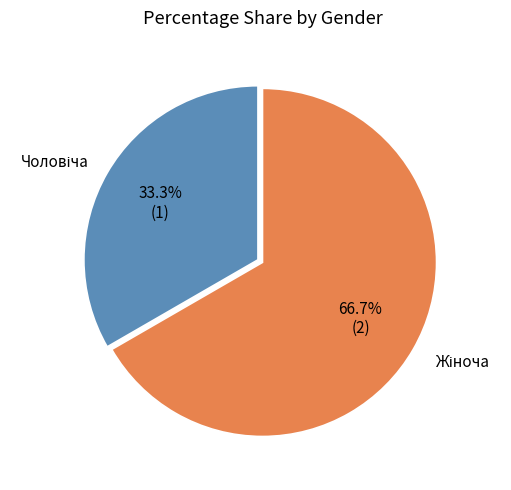

How many slices are in this pie chart?

2